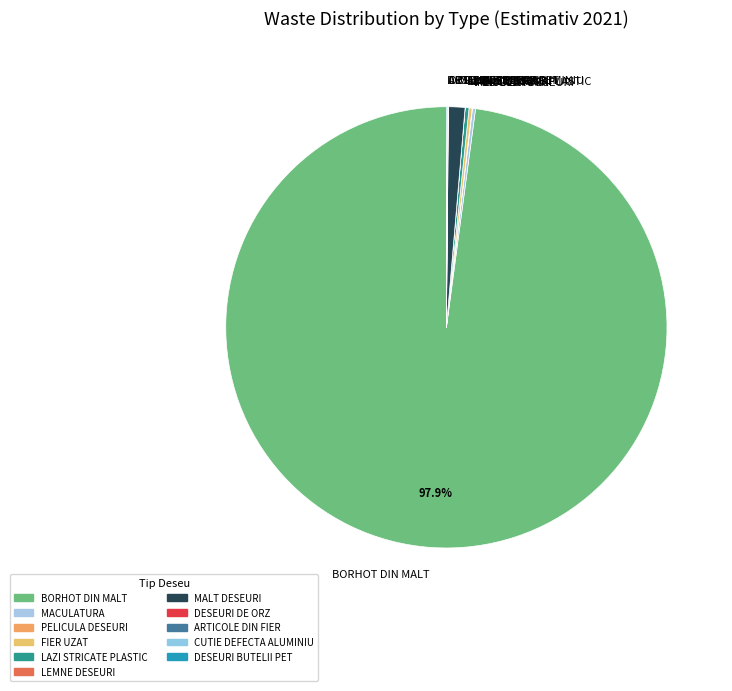

Is it true that BORHOT DIN MALT is 85% of the pie?

False